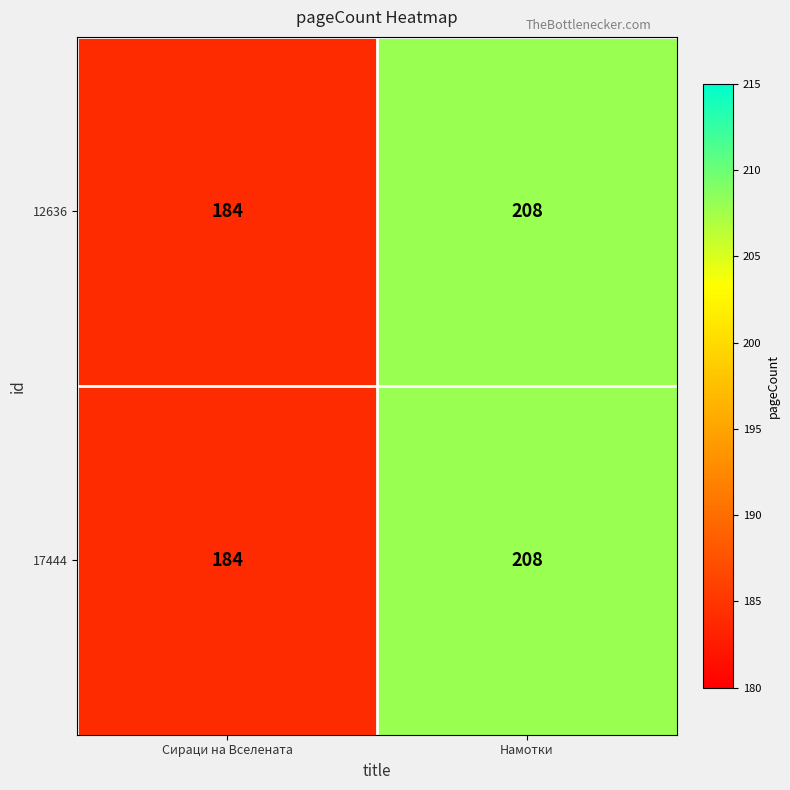

Reading left to right, extract all data points from this chart.

12636: 184	208
17444: 184	208